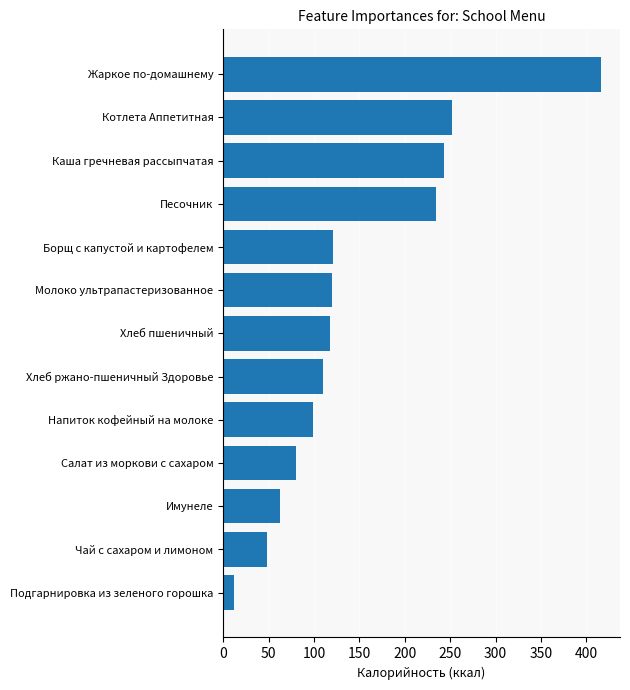

What is the difference between the maximum and minimum values?

404.2